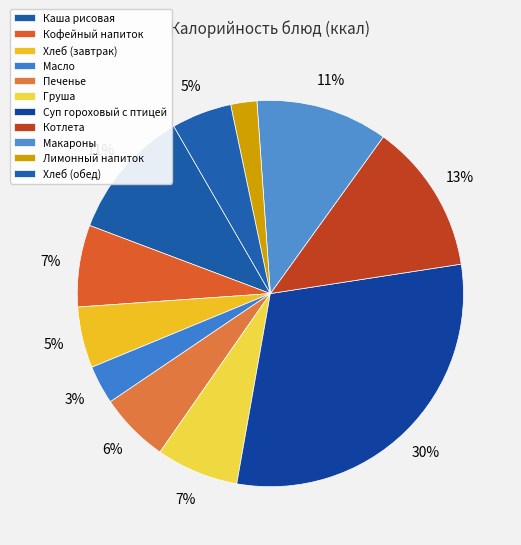

Is there any slice that represents more than half of the pie?

No